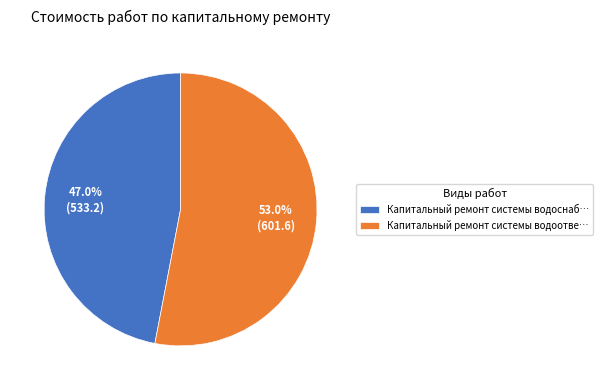

To the nearest percent, what is the difference between the largest and smallest slice percentages?

6%